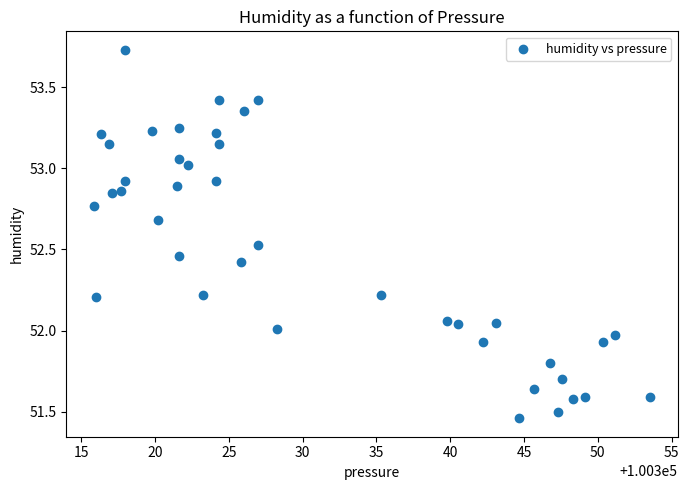

What is the range of Y values (max minus min)?

2.3